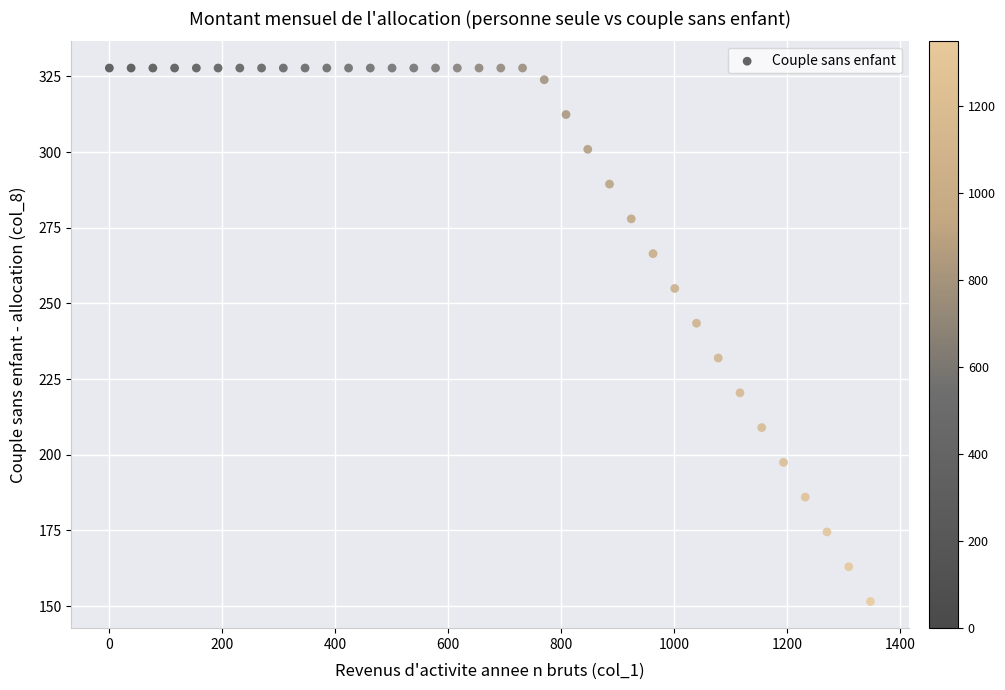

What is the range of Y values (max minus min)?

176.2